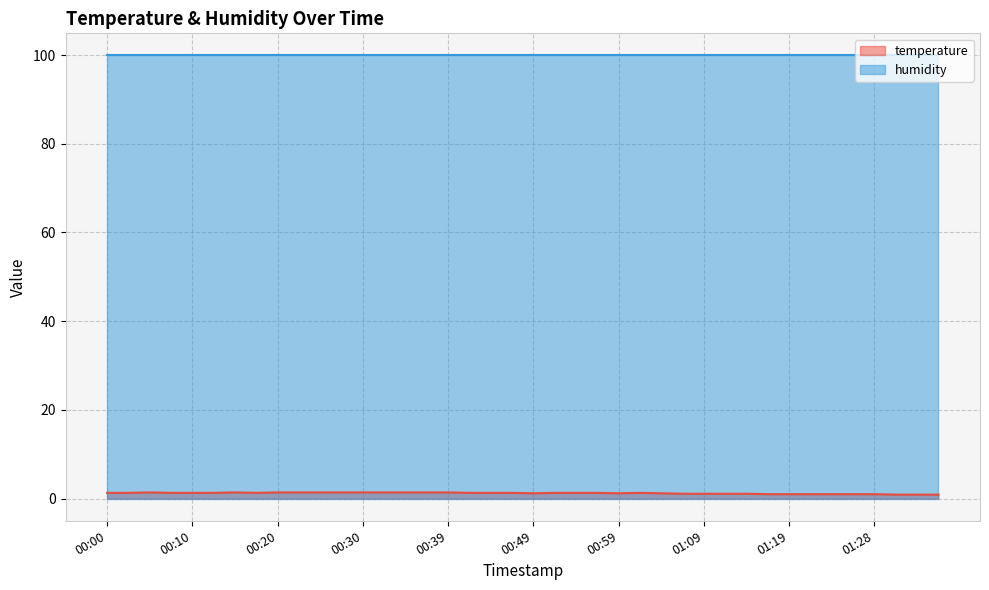

Reading left to right, extract all data points from this chart.

00:00=1.3	00:03=1.3	00:05=1.4	00:08=1.3	00:10=1.3	00:13=1.3	00:15=1.4	00:17=1.3	00:20=1.4	00:22=1.4	00:25=1.4	00:27=1.4	00:30=1.4	00:32=1.4	00:34=1.4	00:37=1.4	00:39=1.4	00:42=1.3	00:44=1.3	00:47=1.3	00:49=1.2	00:52=1.3	00:54=1.3	00:57=1.3	00:59=1.2	01:02=1.3	01:04=1.2	01:06=1.1	01:09=1.1	01:11=1.1	01:14=1.1	01:16=1.0	01:19=1.0	01:21=1.0	01:24=1.0	01:26=1.0	01:28=1.0	01:31=0.9	01:33=0.9	01:36=0.9